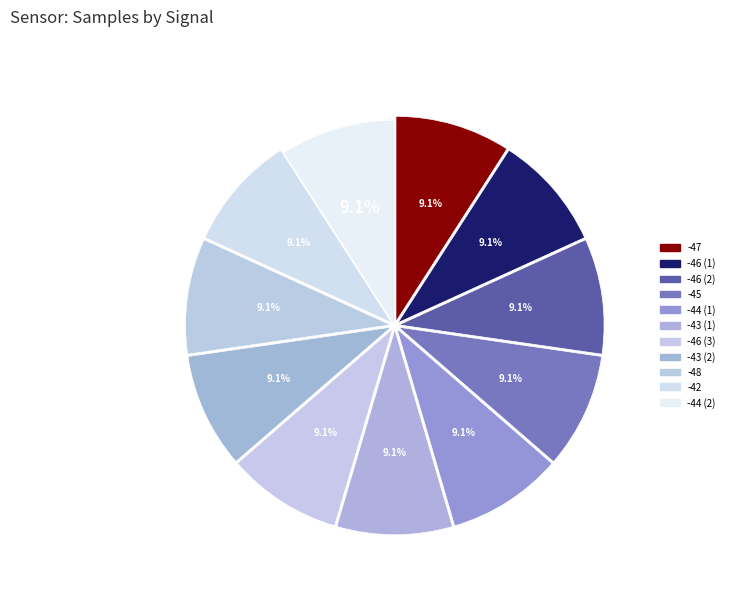

Count the number of slices in the pie.

11